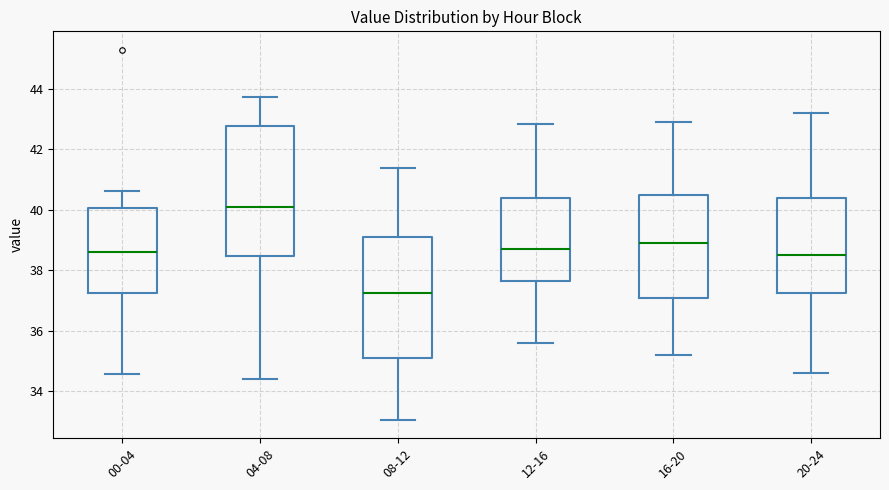

Reading left to right, read every box against the y-axis: the position of its median line, the range the box covers, and the ends of its whiskers. The values are not printed on the chart, so give them approximately, as read against the axis.

00-04: median 38.6, box 37.2 to 40.0, whiskers 34.6 to 40.6
04-08: median 40.2, box 38.4 to 42.8, whiskers 34.4 to 43.8
08-12: median 37.2, box 35.0 to 39.2, whiskers 33.0 to 41.4
12-16: median 38.8, box 37.6 to 40.4, whiskers 35.6 to 42.8
16-20: median 39.0, box 37.0 to 40.6, whiskers 35.2 to 43.0
20-24: median 38.6, box 37.2 to 40.4, whiskers 34.6 to 43.2